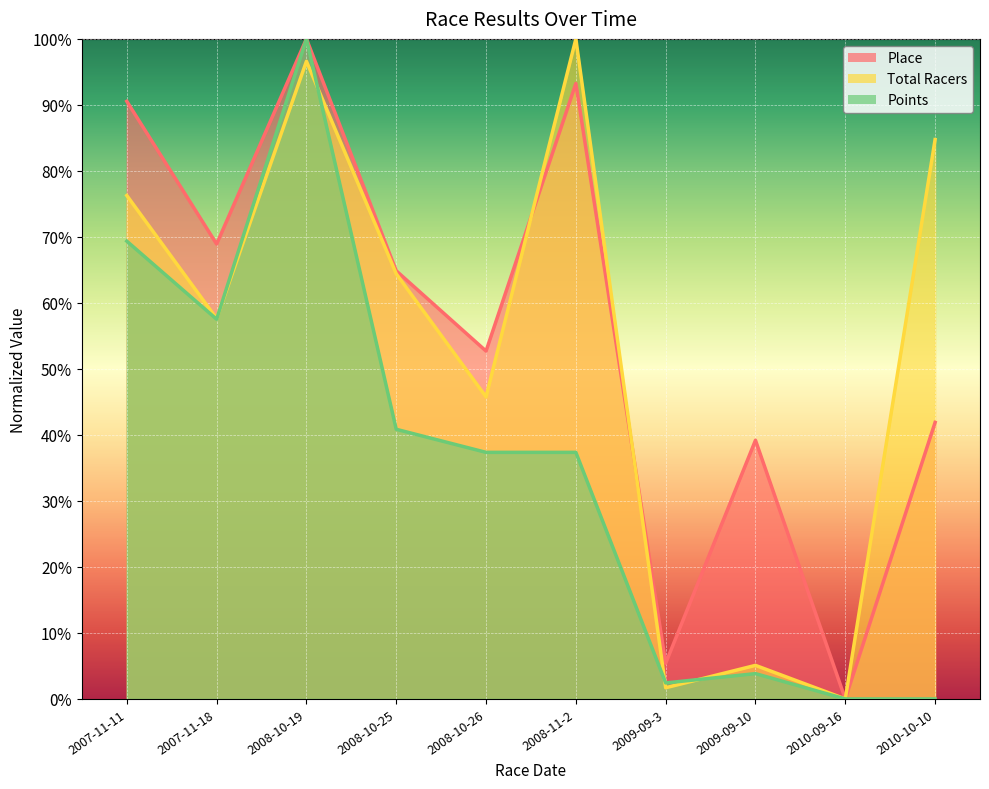

Which series has the largest total across all categories?

Place